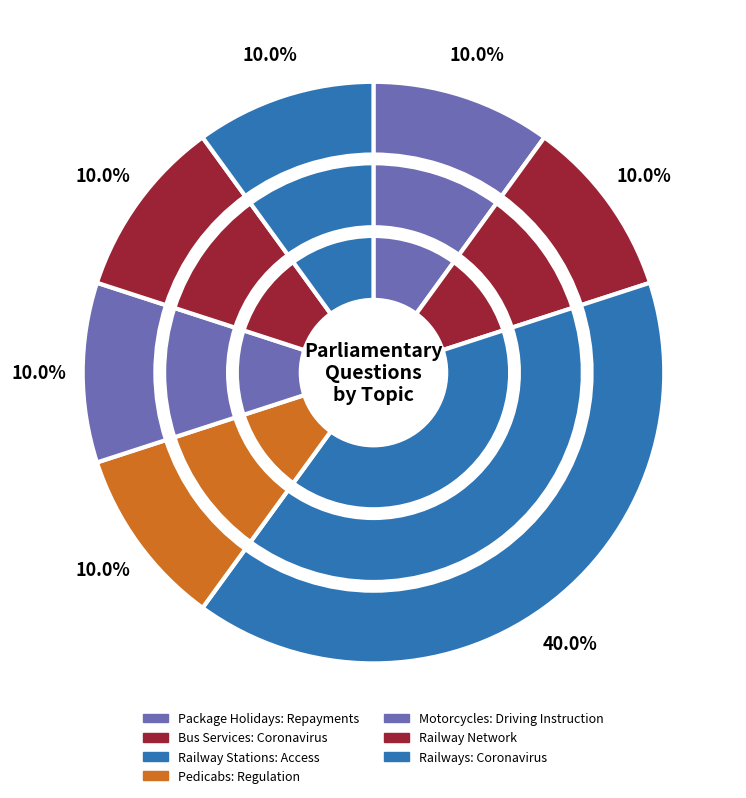

The Olivia Blake slice represents 22% of the pie. True or false?

False